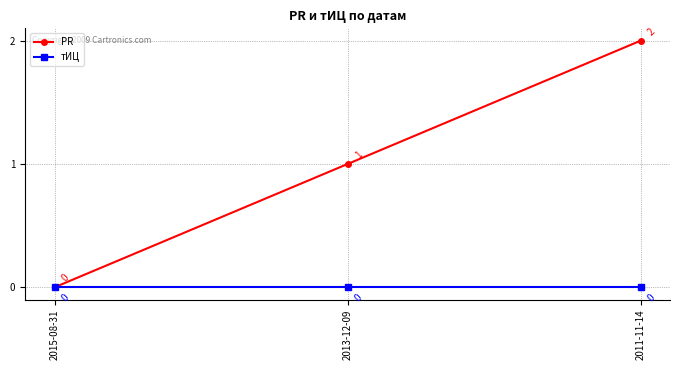

How many categories are shown in the chart?

3